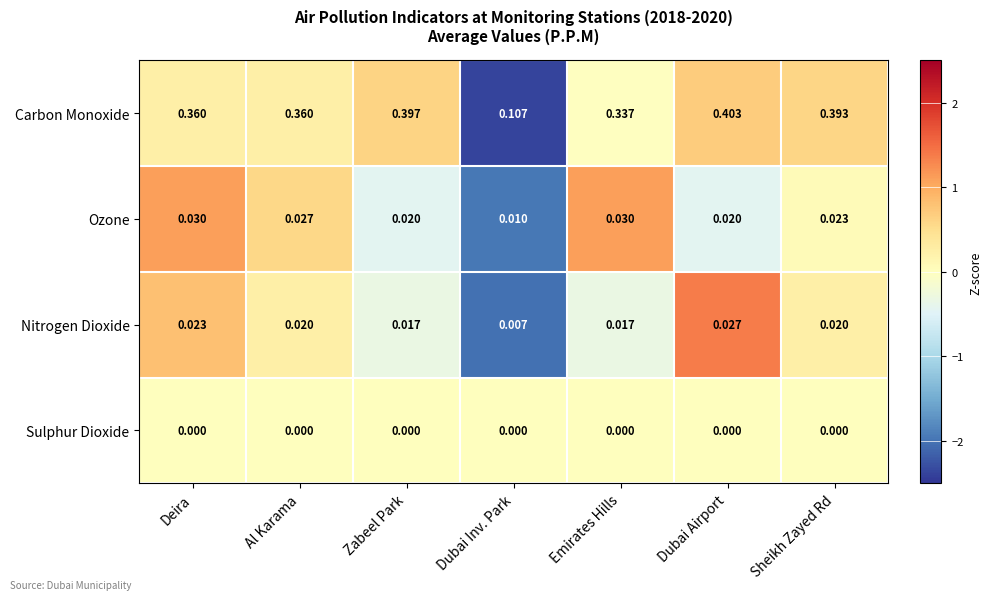

At which label is Ozone closest to 0?

Dubai Inv. Park